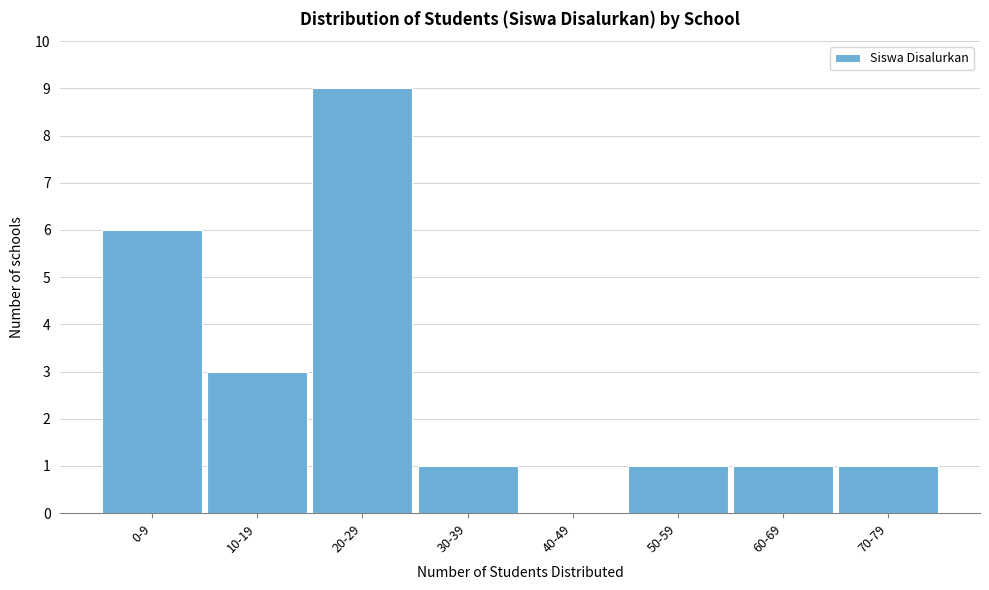

Reading left to right, extract all data points from this chart.

0-9=6	10-19=3	20-29=9	30-39=1	40-49=0	50-59=1	60-69=1	70-79=1